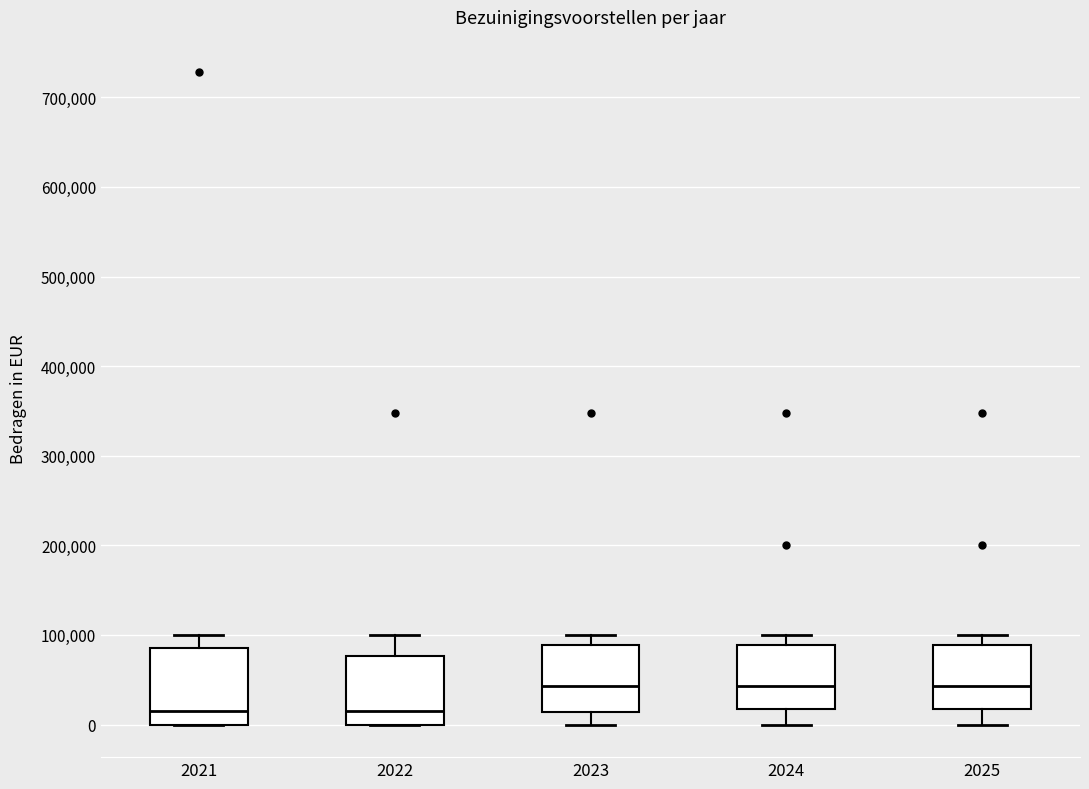

Reading left to right, read every box against the y-axis: the position of its median line, the range the box covers, and the ends of its whiskers. The values are not printed on the chart, so give them approximately, as read against the axis.

2021: median 20000, box 0 to 90000, whiskers 0 to 100000
2022: median 20000, box 0 to 80000, whiskers 0 to 100000
2023: median 40000, box 10000 to 90000, whiskers 0 to 100000
2024: median 40000, box 20000 to 90000, whiskers 0 to 100000
2025: median 40000, box 20000 to 90000, whiskers 0 to 100000